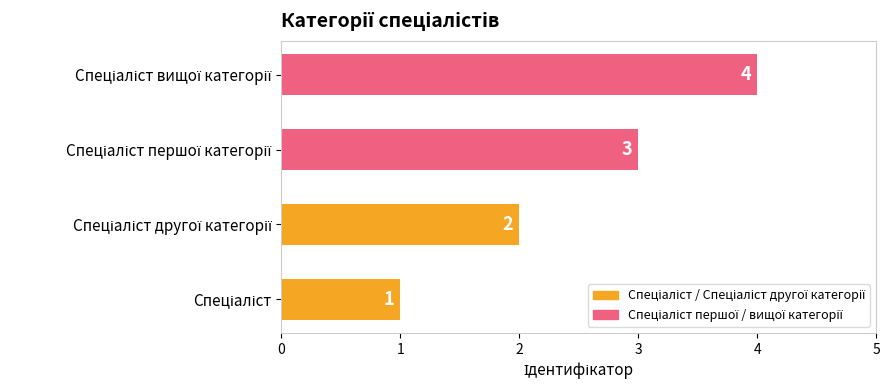

Does the chart contain stacked bars?

No